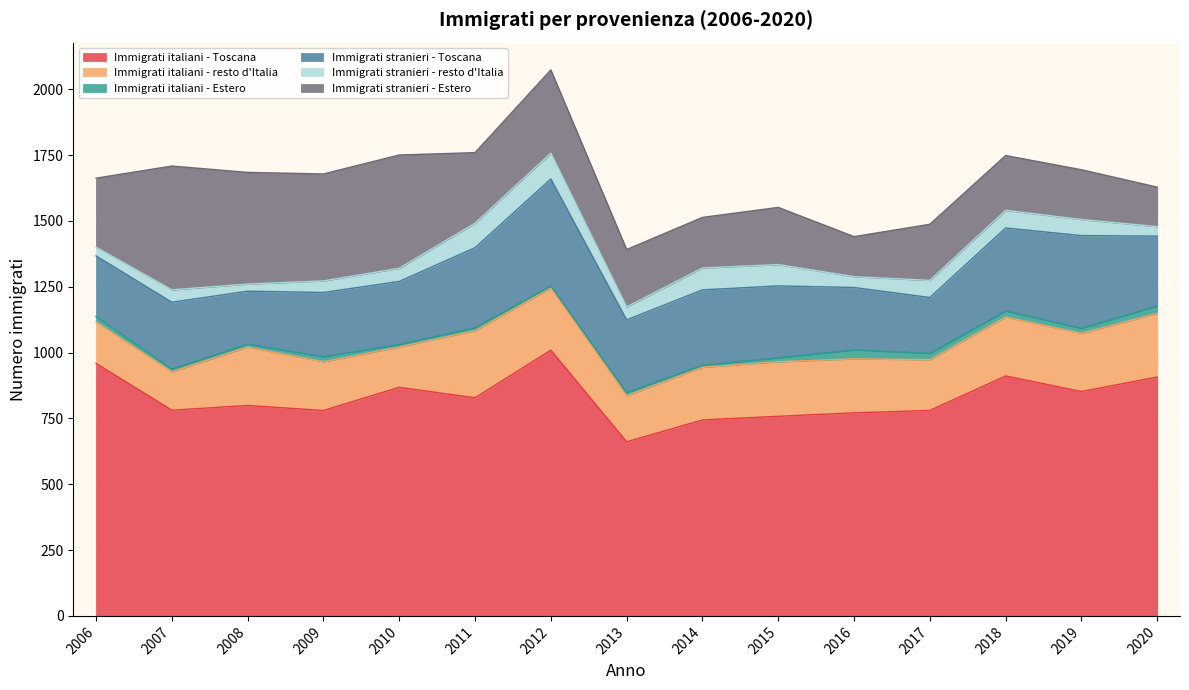

Which series has the largest range (max minus min)?

Immigrati italiani - Toscana